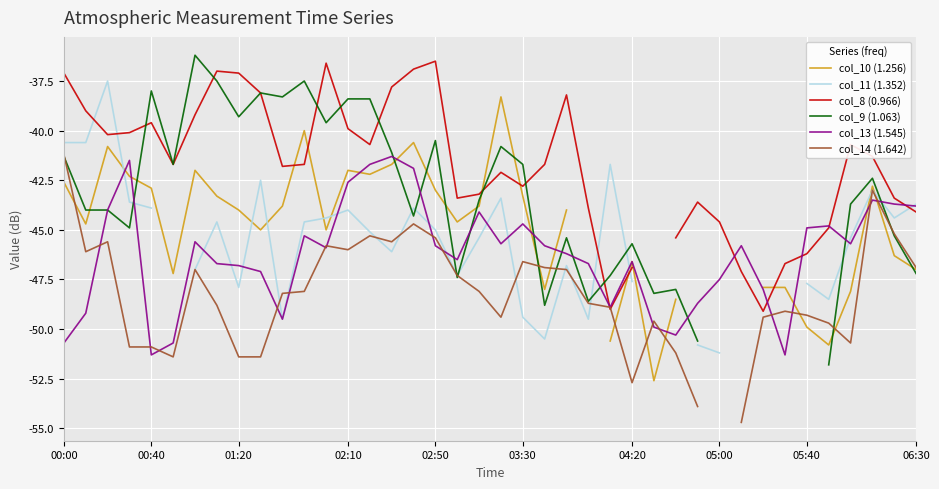

What are all the series names shown in the legend?

col_10 (1.256), col_11 (1.352), col_8 (0.966), col_9 (1.063), col_13 (1.545), col_14 (1.642)